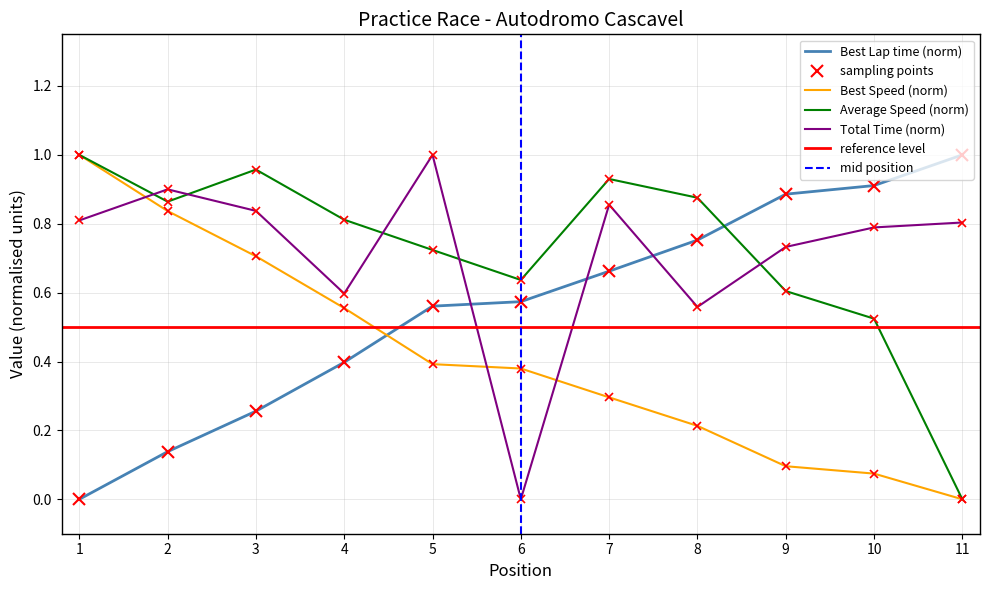

What is the value of the Total Time point at the 5th from the left?

1.0